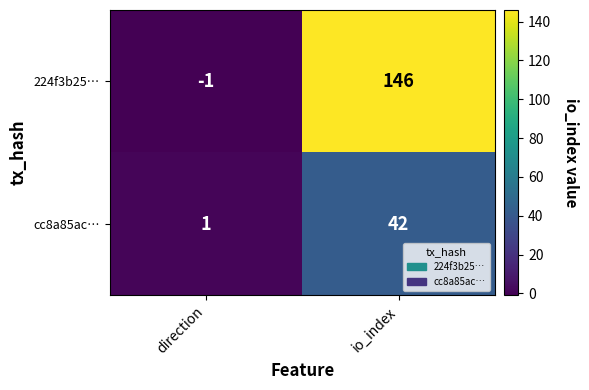

What is the difference between the 224f3b25… values at io_index and direction?

147